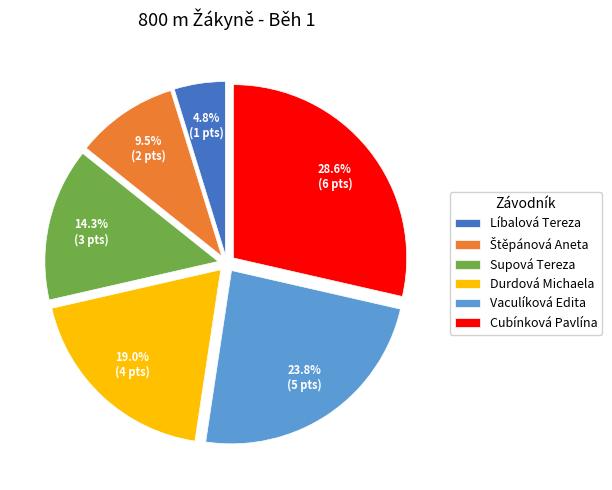

What portion of the pie excludes Supová Tereza?

85.7%